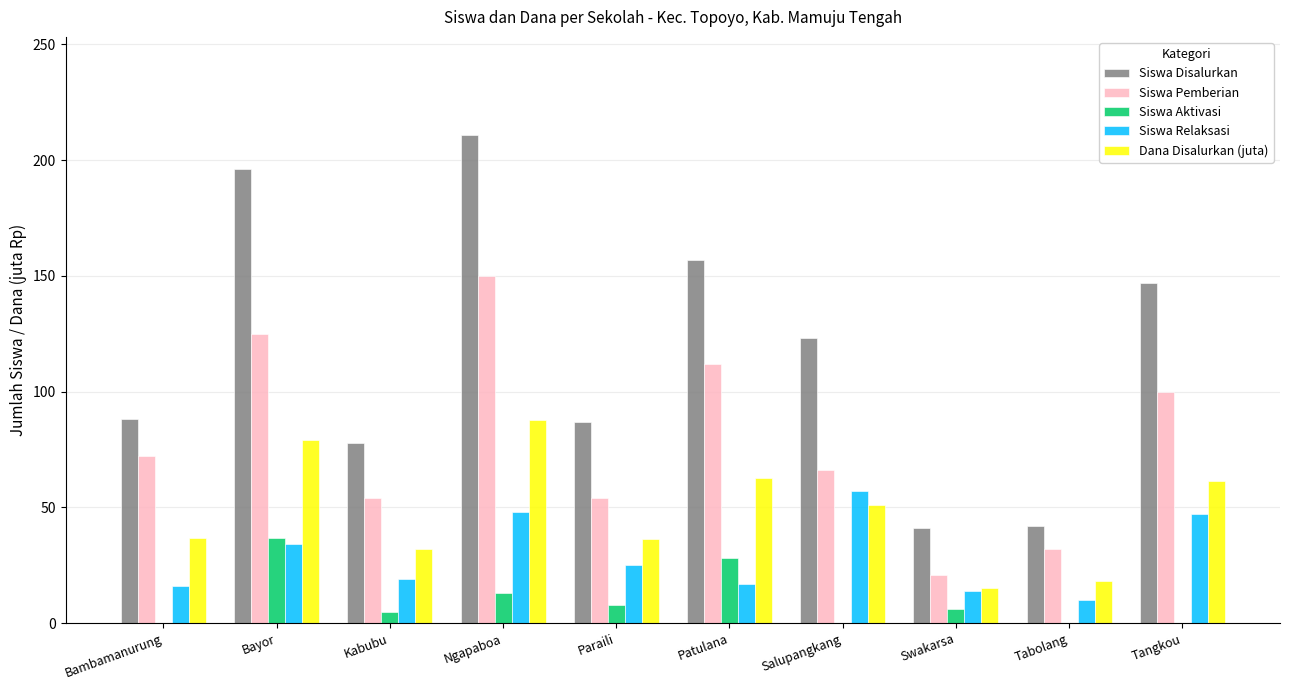

Between Bayor and Paraili, which series saw the biggest shift?

Siswa Disalurkan